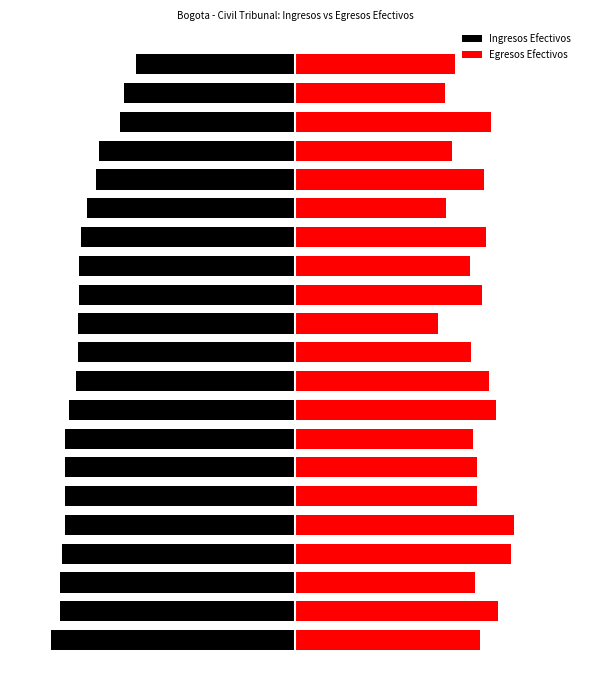

At which category is the sum across all series the highest?

18